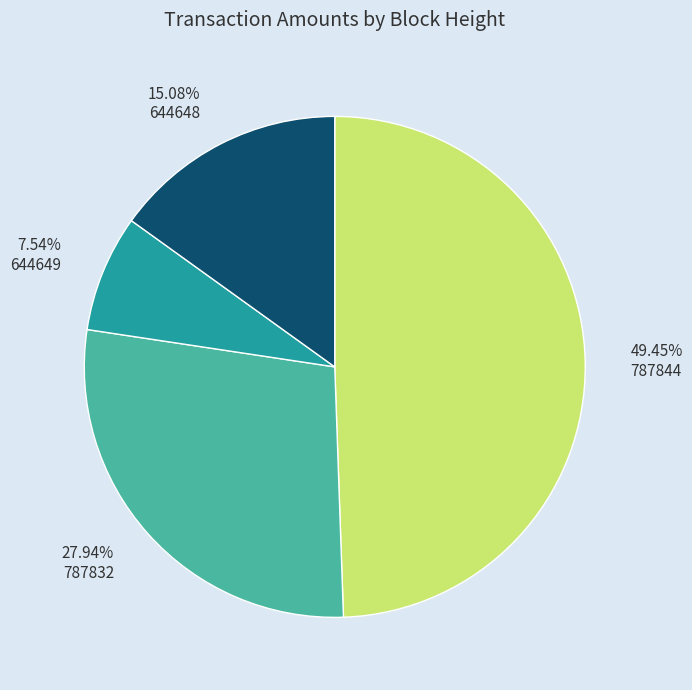

Does 787844 account for over 50% of the chart?

No